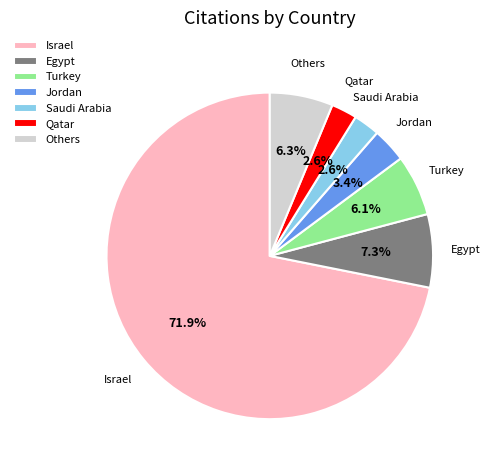

Which slice represents more than half of the pie?

Israel